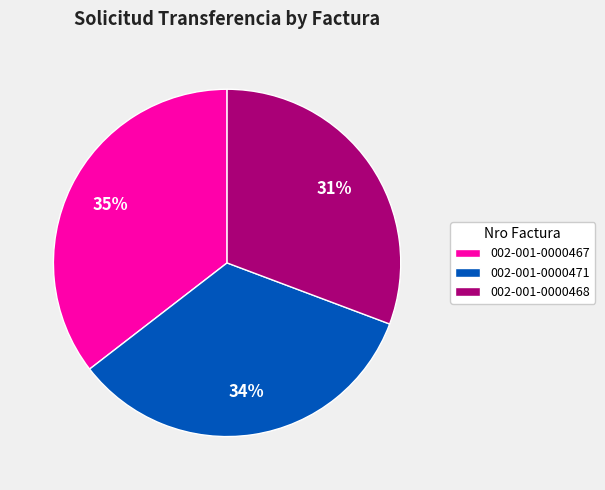

Count the number of slices in the pie.

3